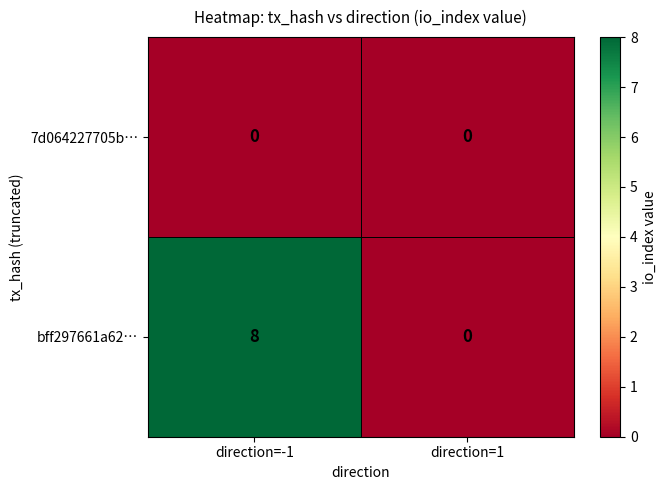

Reading right to left, list all the values displayed in this chart.

7d064227705b…: direction=1=0	direction=-1=0
bff297661a62…: direction=1=0	direction=-1=8